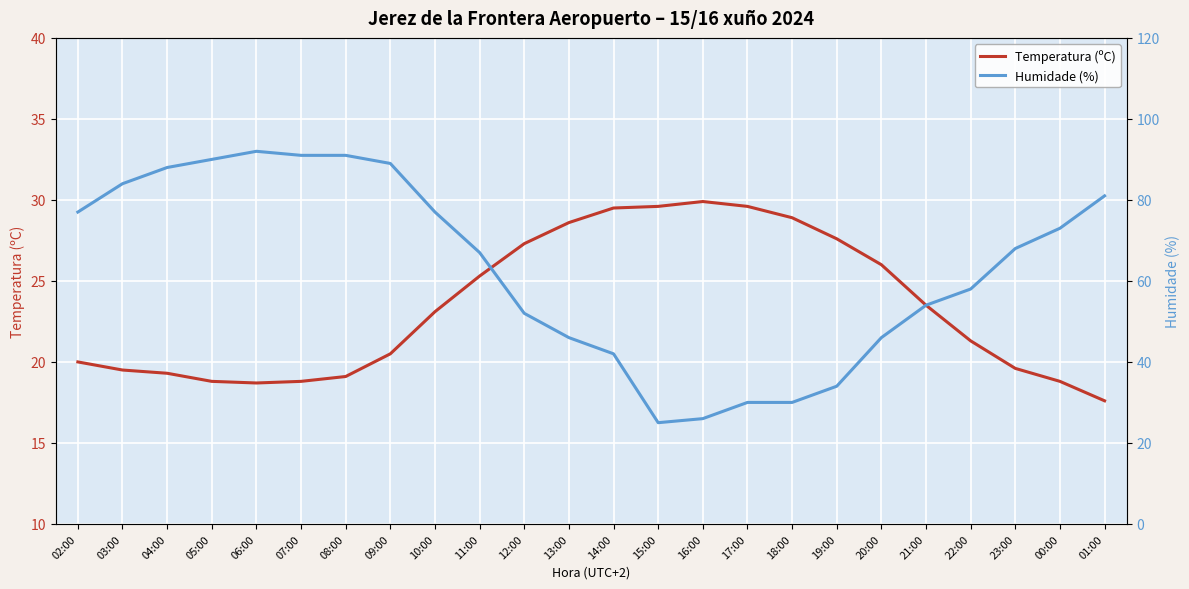

Which series ends up on top after the final intersection of Temperatura (ºC) and Humidade (%)?

Humidade (%)